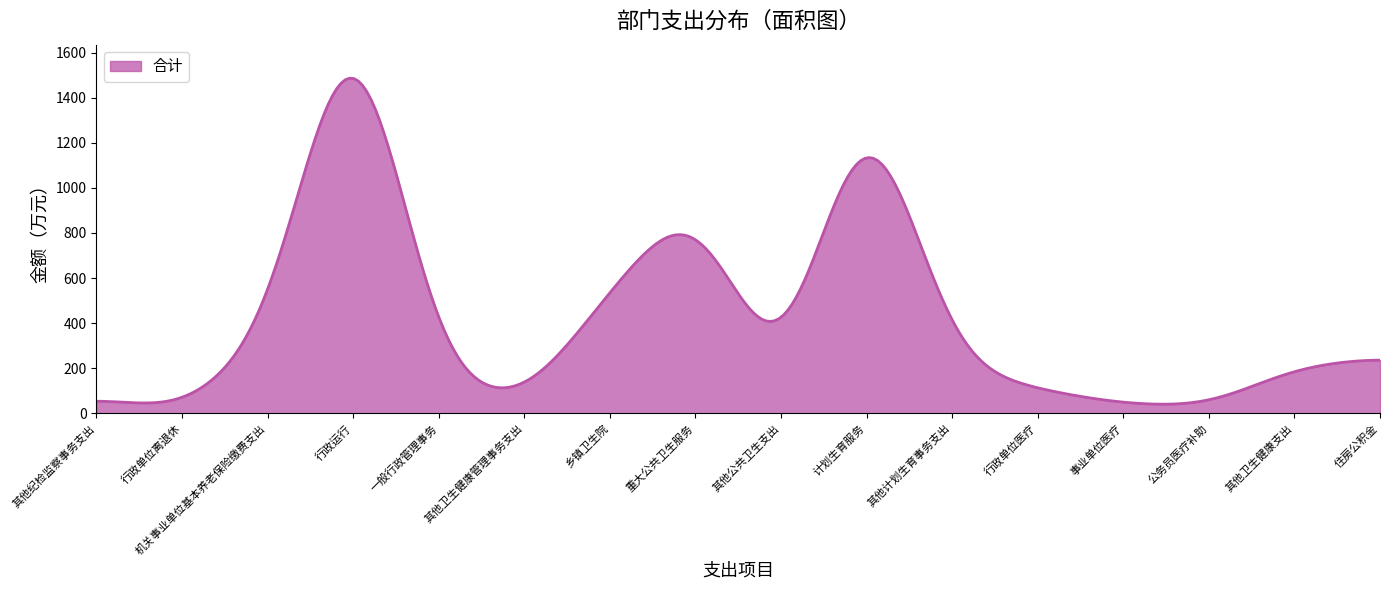

What is the smallest value displayed?

40.0